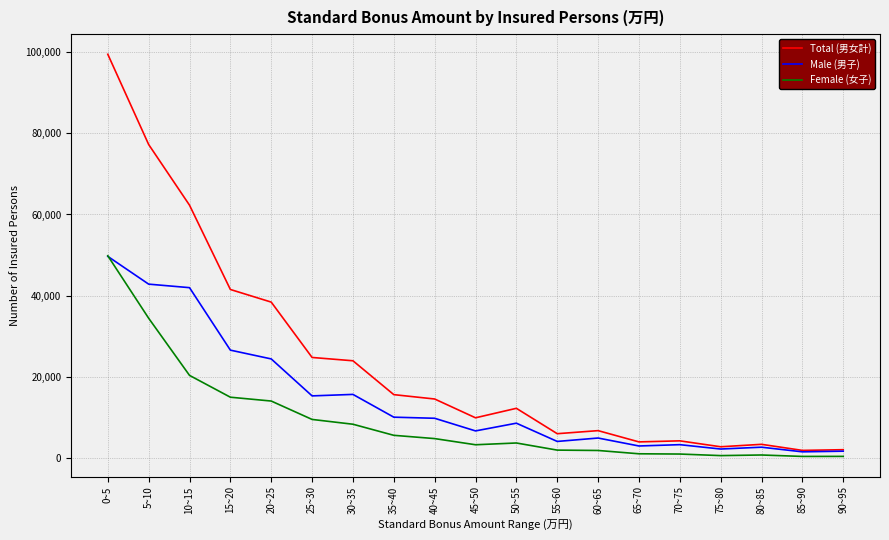

How many lines are shown in the chart?

3